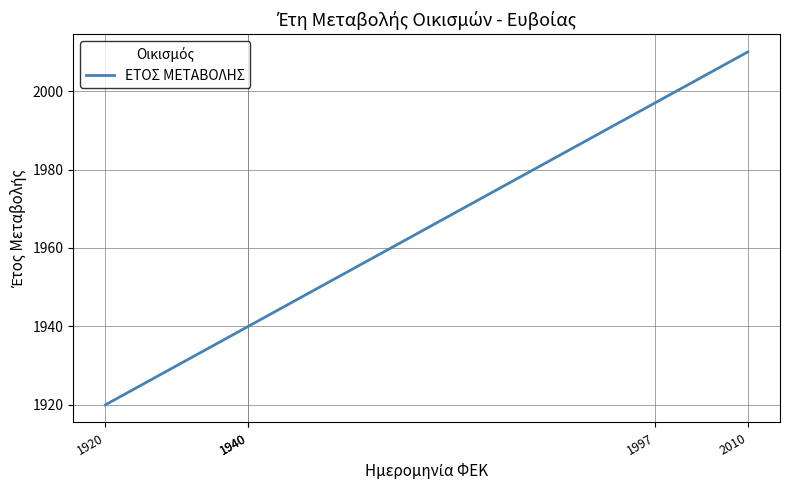

Which label corresponds to the largest value in the chart?

2010